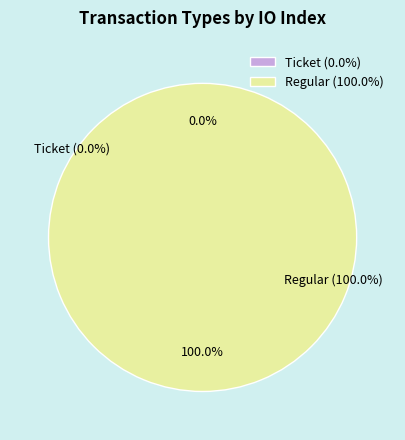

Rank the categories by value from lowest to highest.

Ticket, Regular